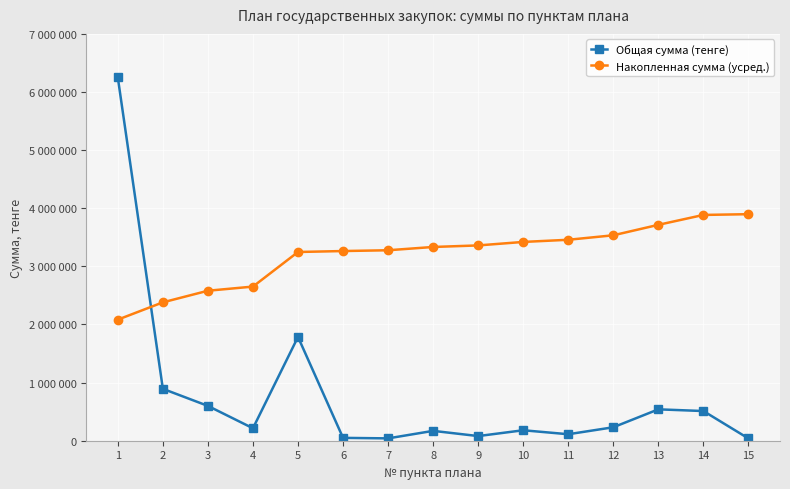

Between 11 and 14, which series saw the biggest shift?

Накопленная сумма (усред.)